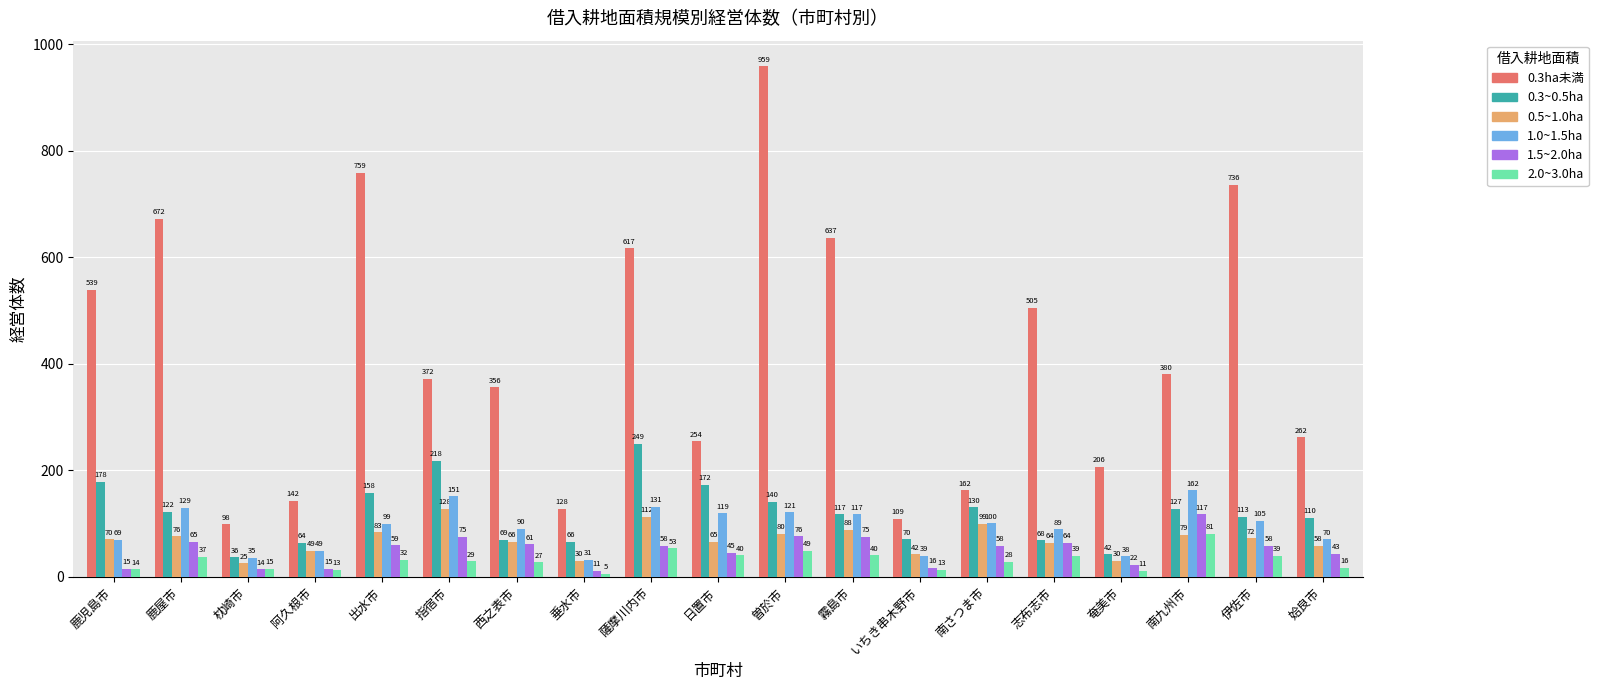

What is the total value across all series at 奄美市?

349